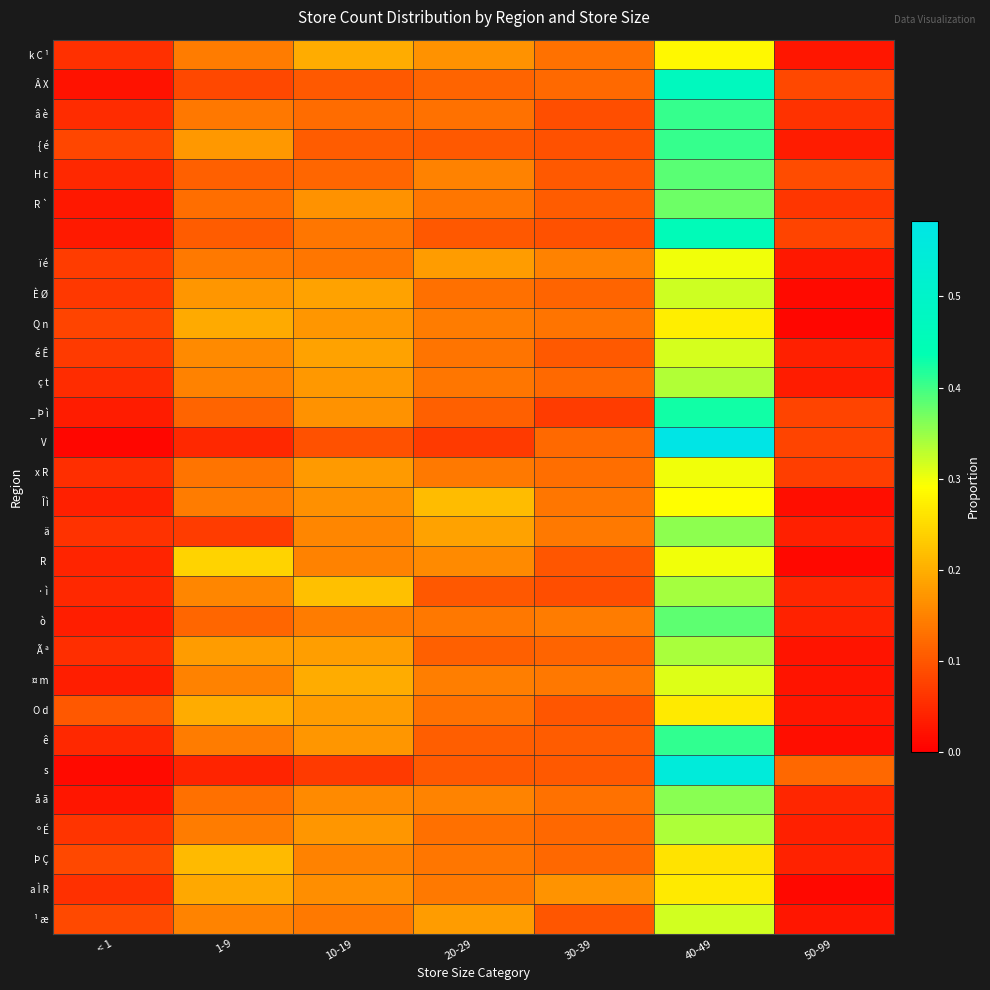

What is the spread (max minus min) of values at 30-39?

0.1